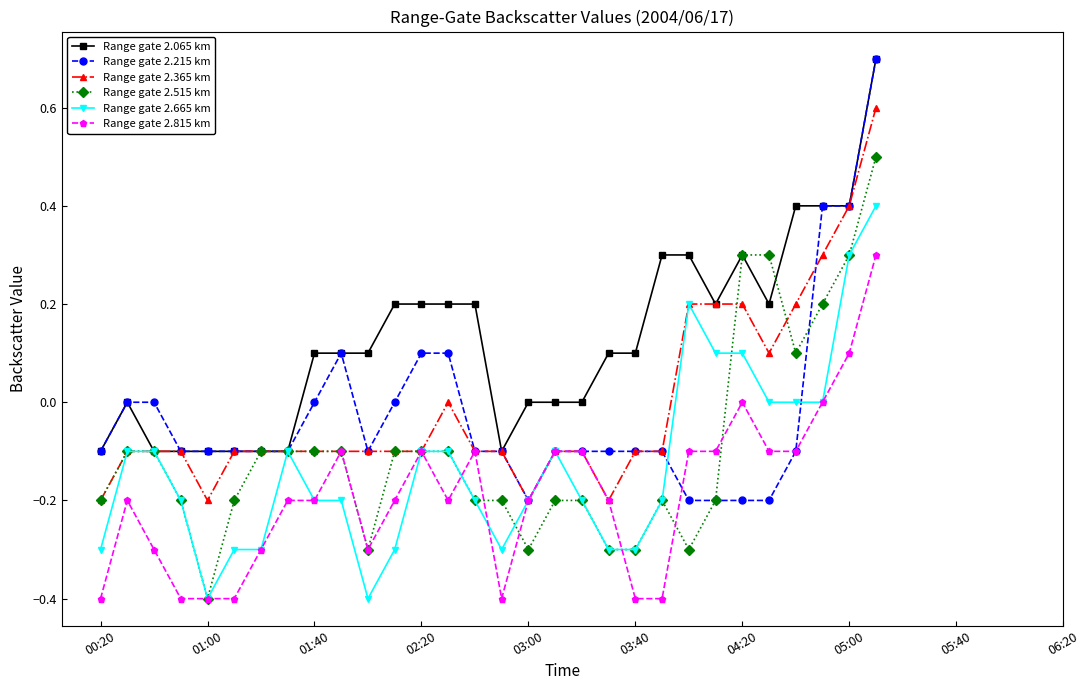

Which series has the largest total across all categories?

Range gate 2.065 km